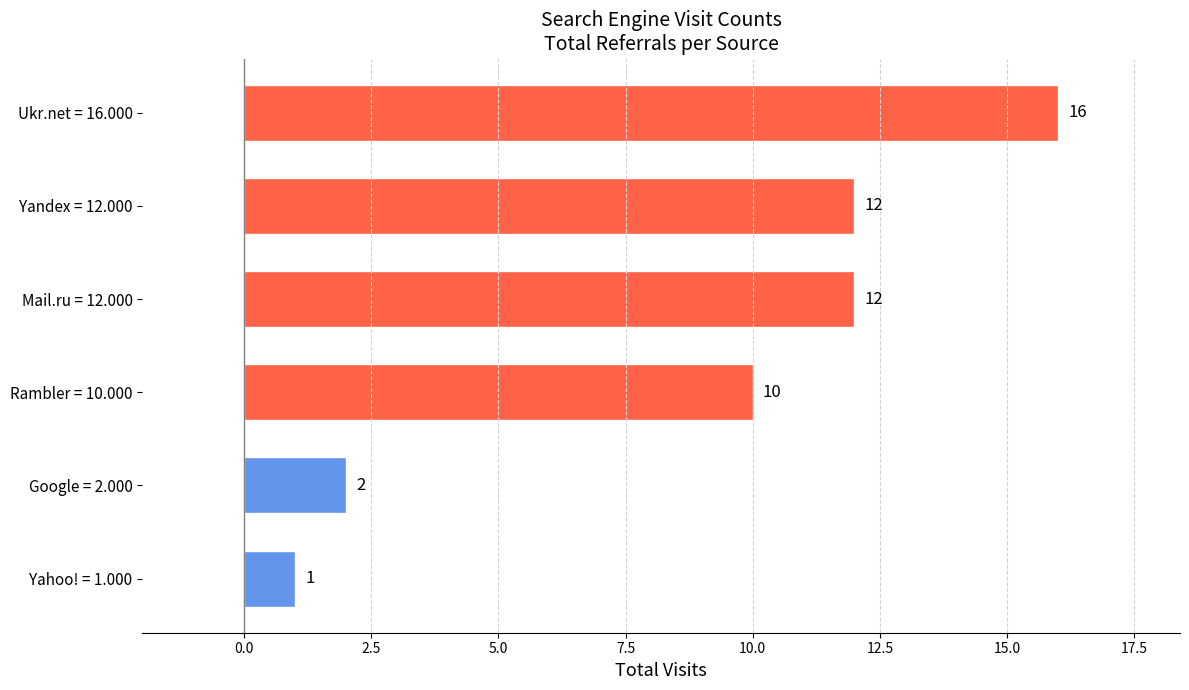

Where is the data nearest to the value 8?

Rambler = 10.000